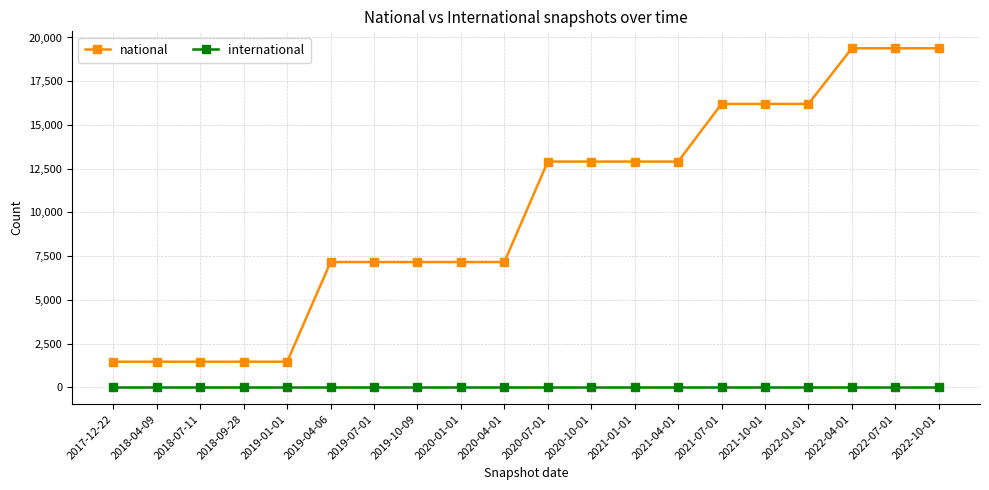

What is the label of the 11th point from the right?

2020-04-01